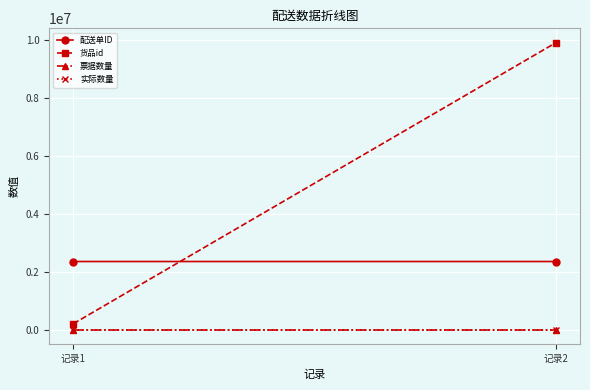

How many lines are shown in the chart?

4